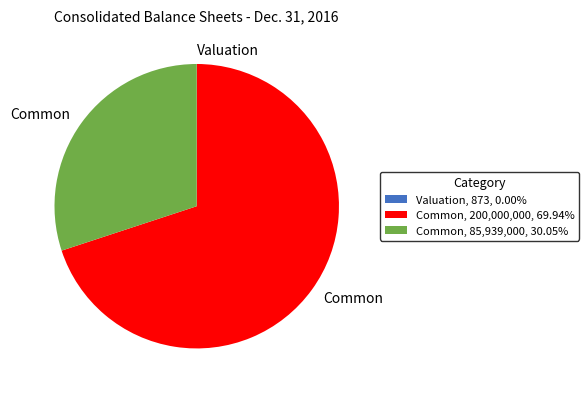

Combined, do Common, 200,000,000, 69.94% and Common, 85,939,000, 30.05% account for over 50%?

Yes